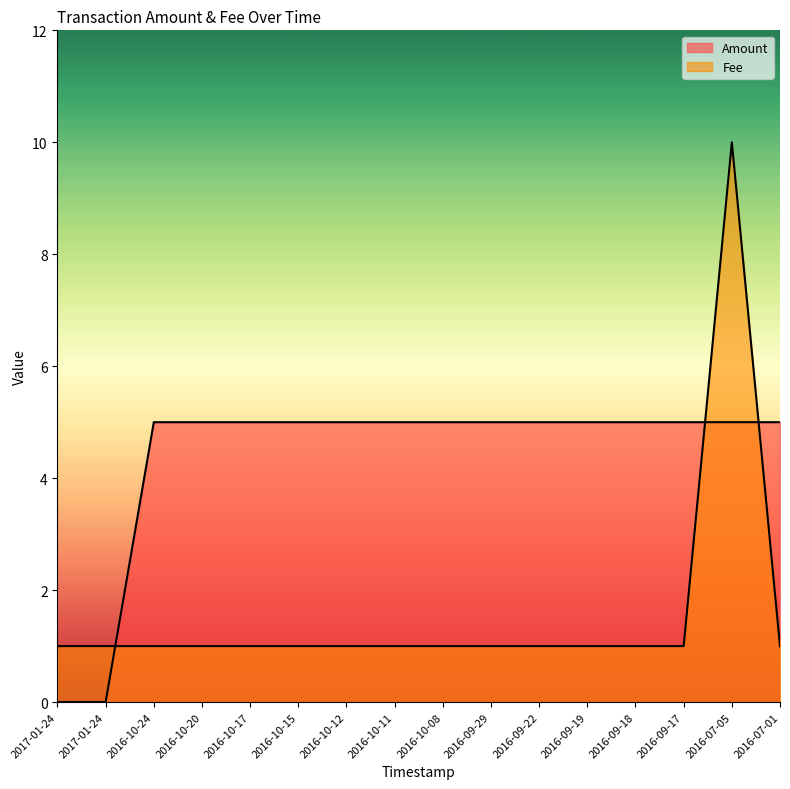

What value does the Amount series have at 2016-10-15?

5